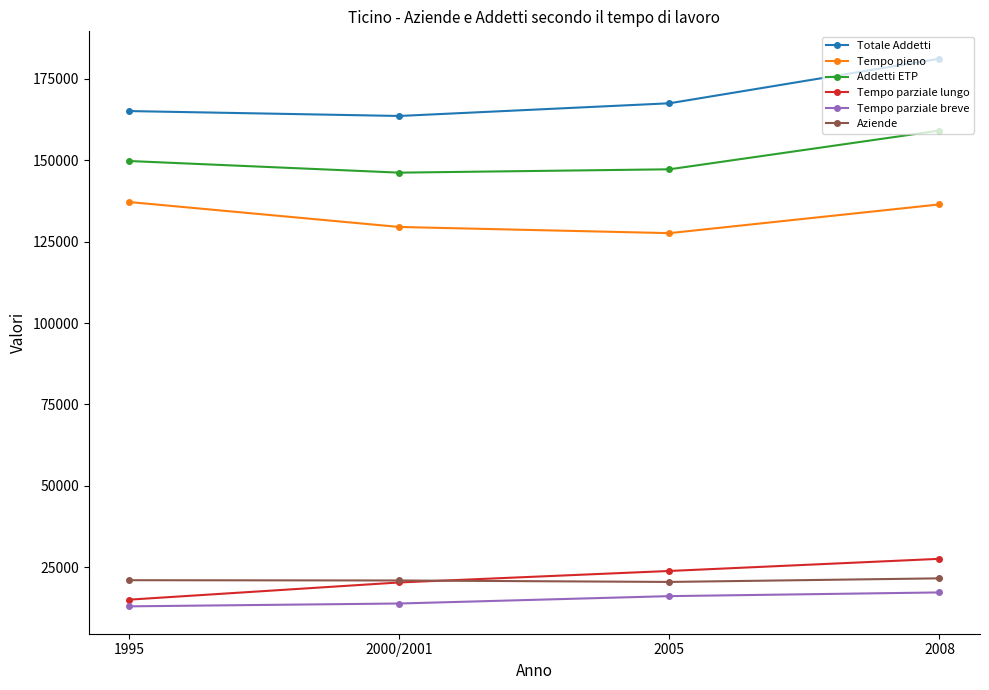

Which series has the largest total across all categories?

Totale Addetti